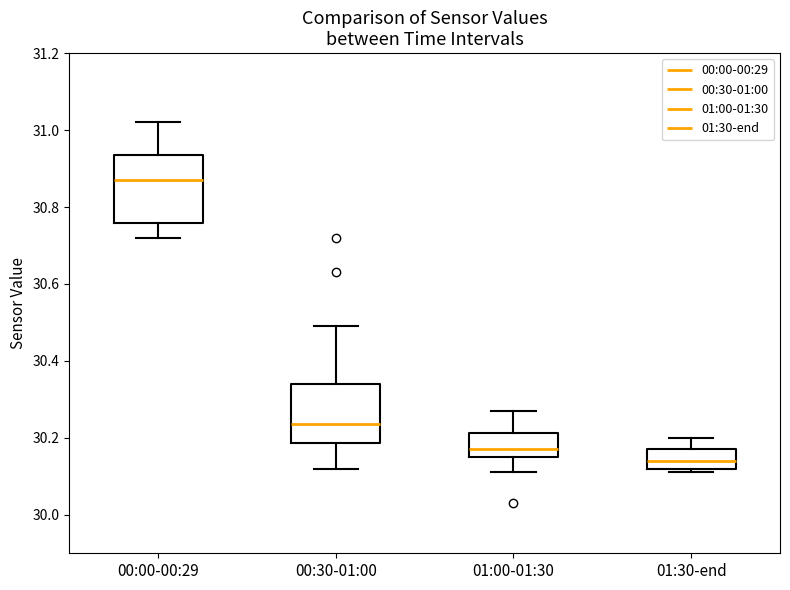

Where does the median line of the box for 01:30-end sit on the y-axis? The values are not printed on the chart, so give them approximately, as read against the axis.

30.14